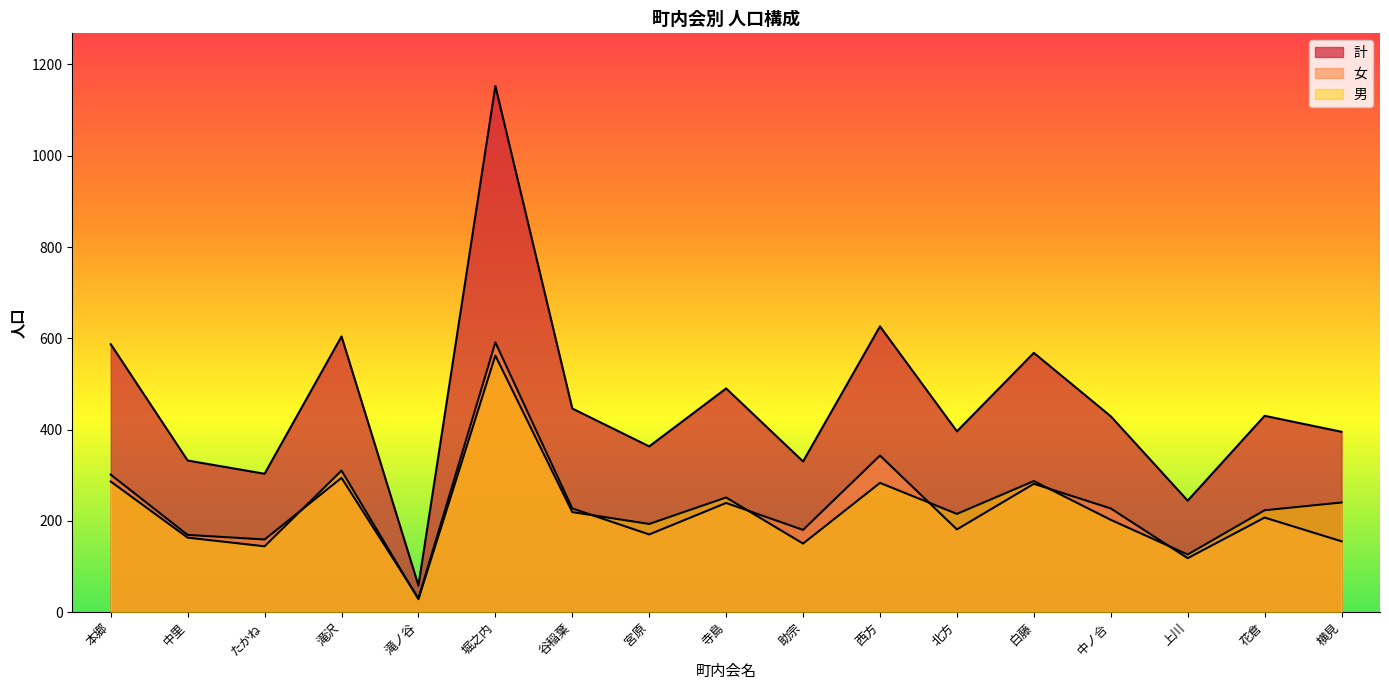

At which label does 計 reach its peak?

堀之内